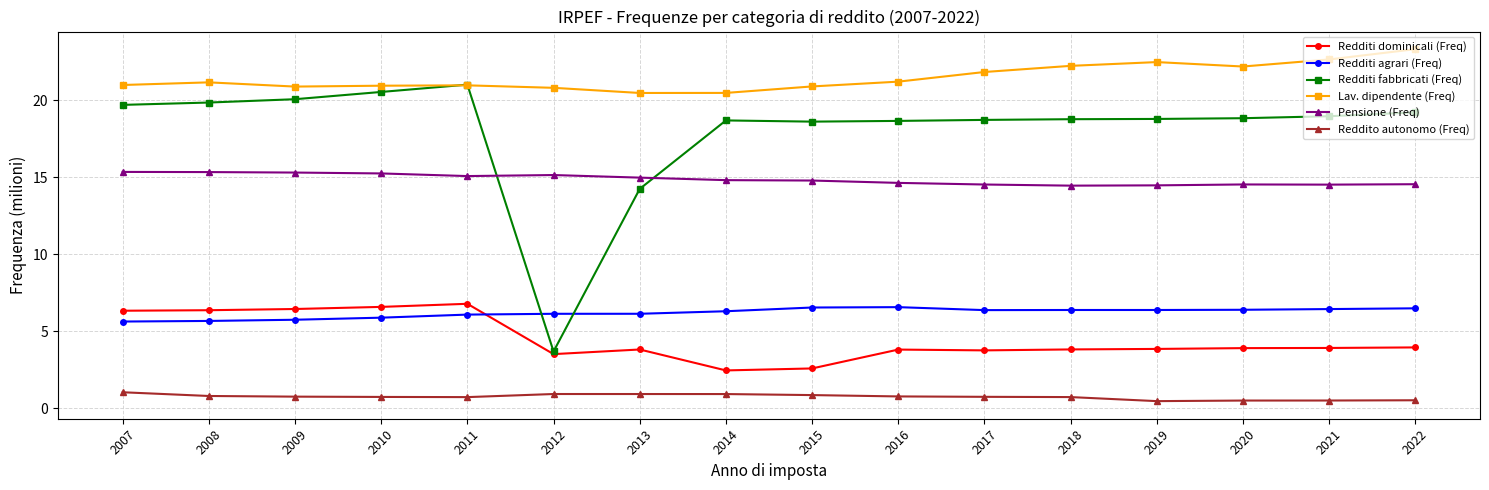

Count the number of categories in the chart.

16